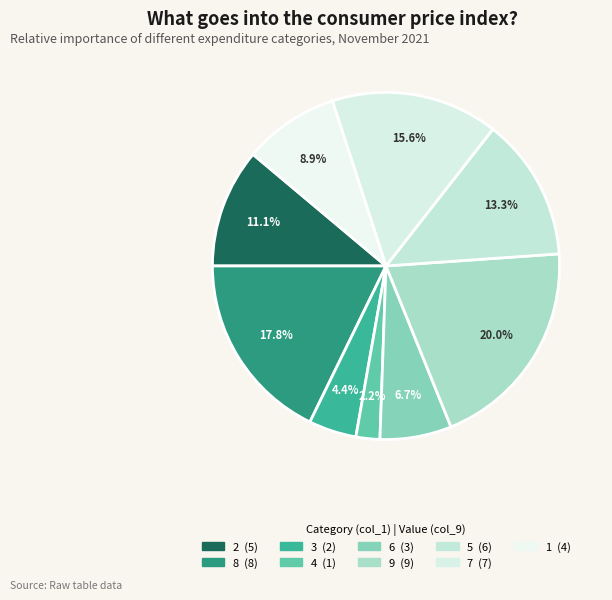

How many slices are in this pie chart?

9